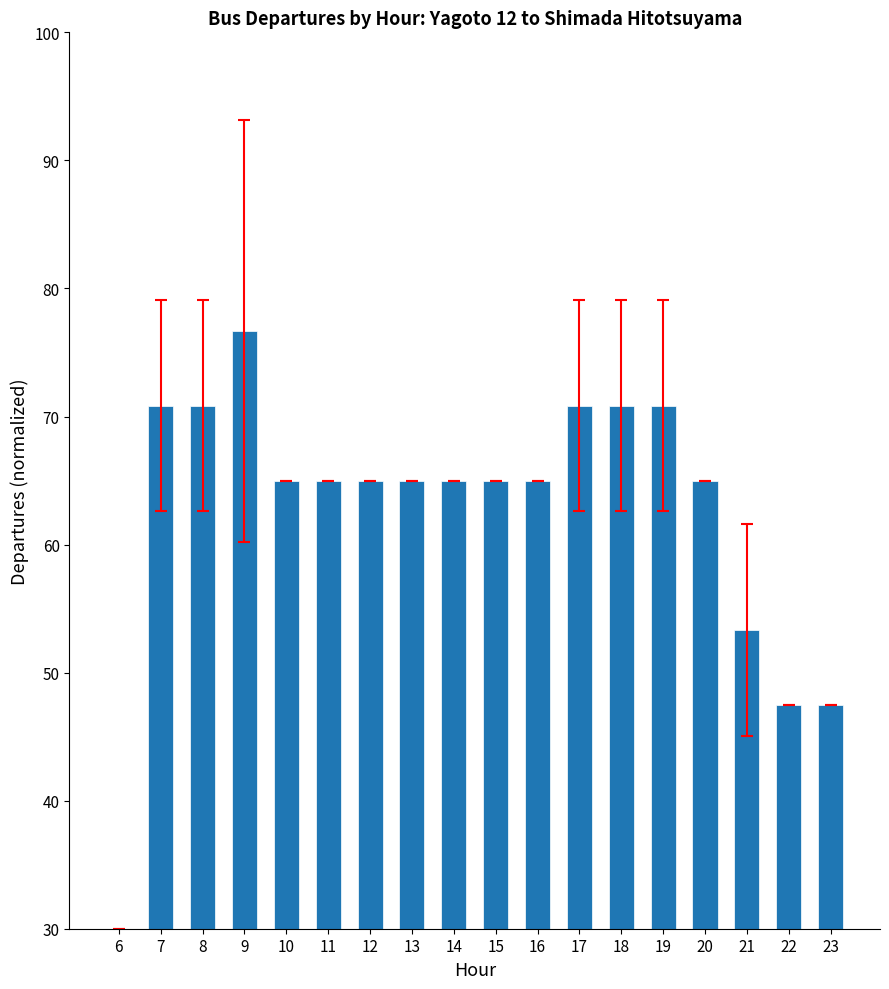

Read the value at 14.

65.0